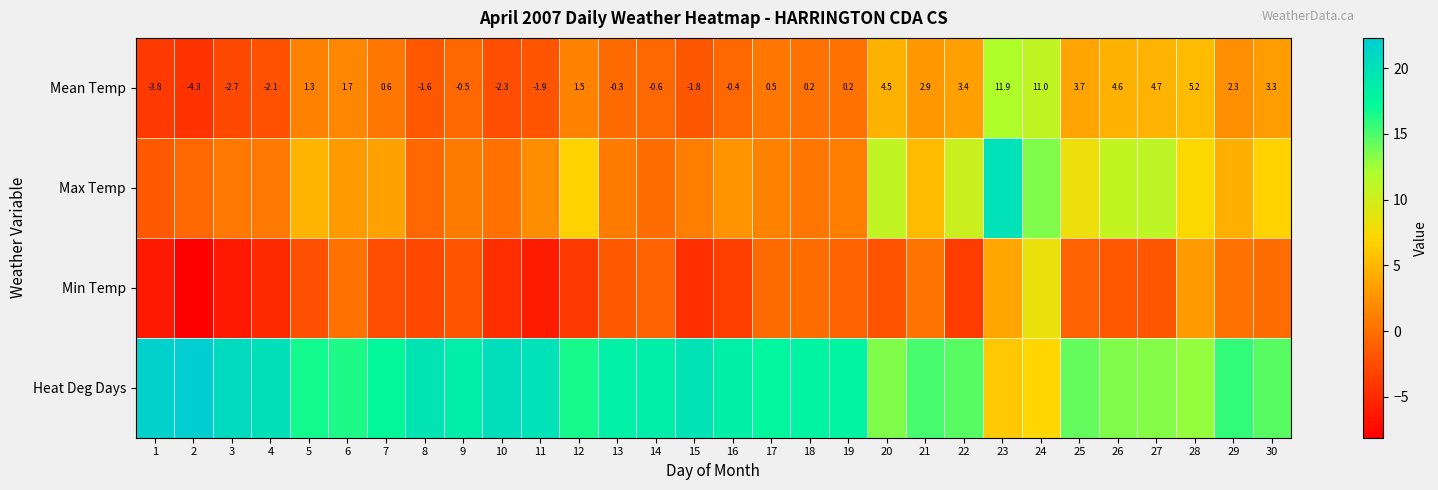

What is the average value of the Mean Temp series?

1.4